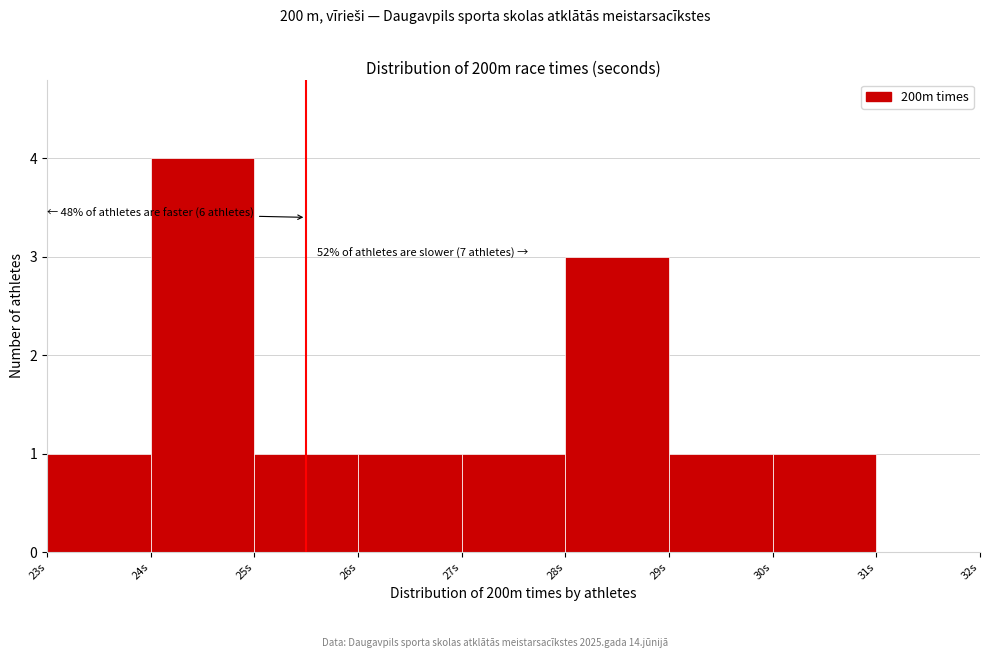

Over which range of the x-axis is the bar tallest?

24 to 25